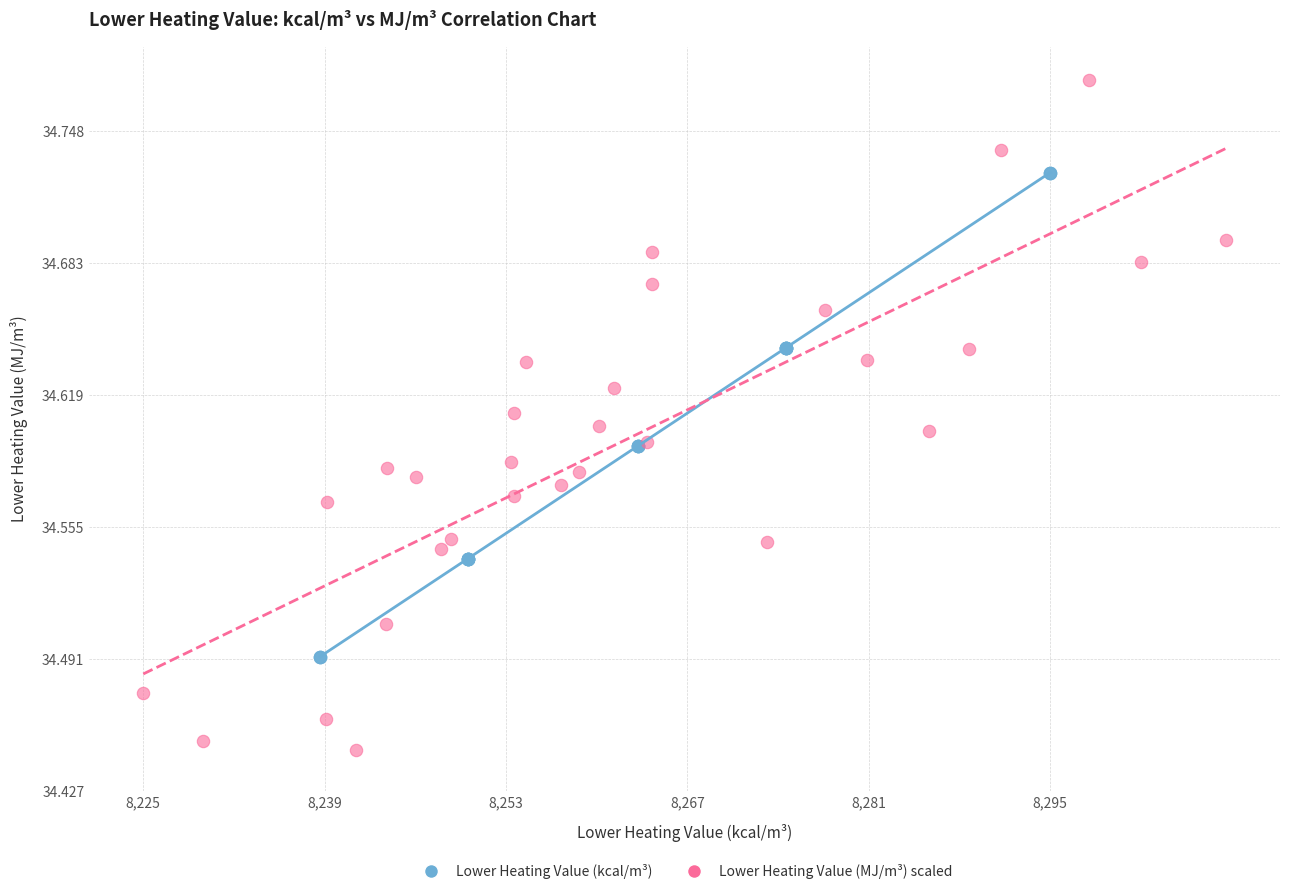

Which series reaches the minimum Y coordinate?

Lower Heating Value (MJ/m³) scaled